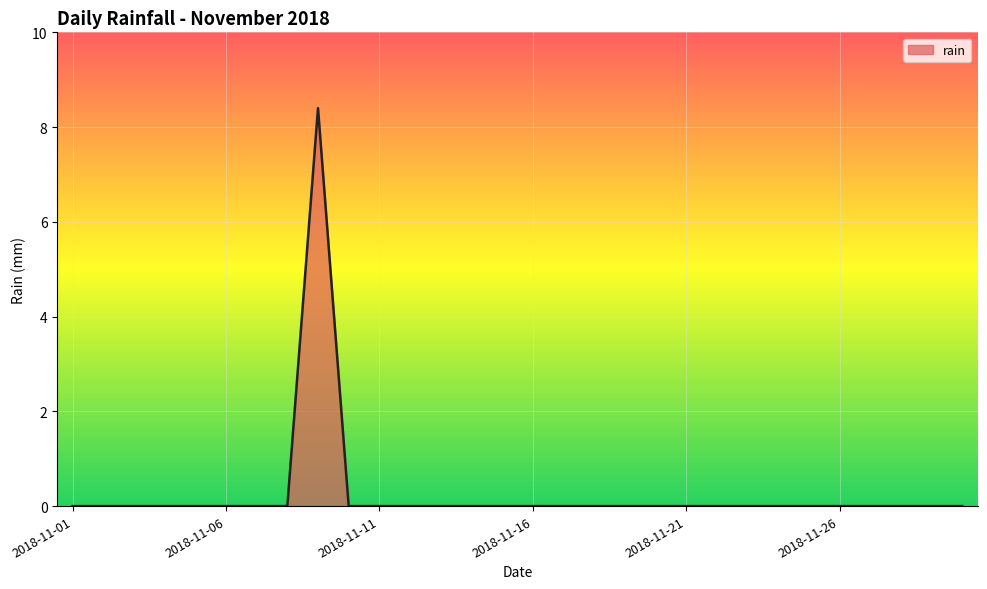

What is the maximum value shown in the chart?

8.4